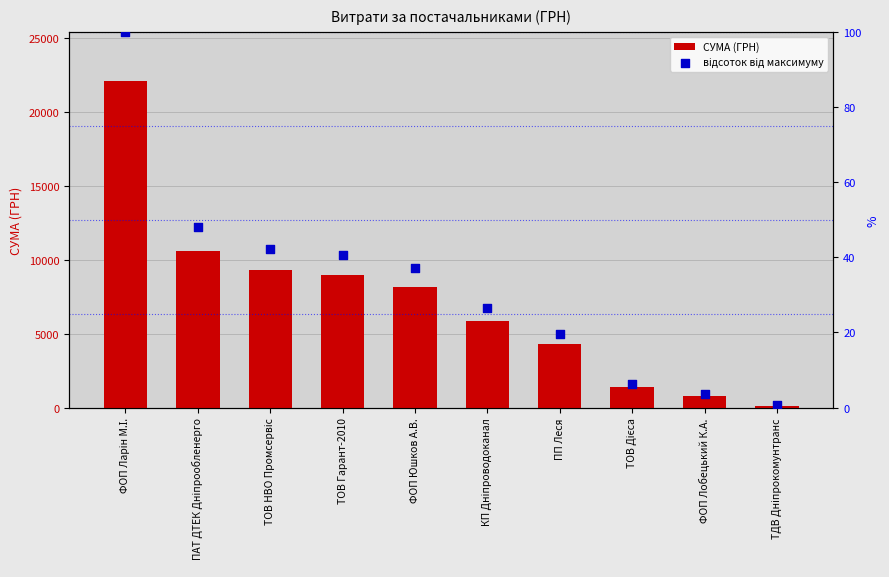

At which category is the sum across all series the highest?

ФОП Ларін М.І.